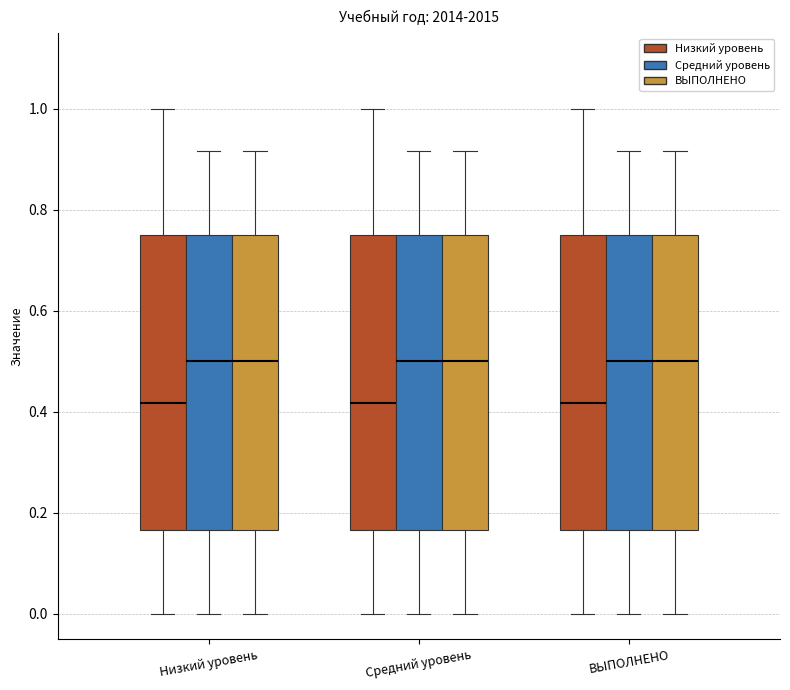

Reading left to right, read every box against the y-axis: the position of its median line, the range the box covers, and the ends of its whiskers. The values are not printed on the chart, so give them approximately, as read against the axis.

Низкий уровень (Низкий уровень): median 0.42, box 0.16 to 0.76, whiskers 0.00 to 1.00
Низкий уровень (Средний уровень): median 0.50, box 0.16 to 0.76, whiskers 0.00 to 0.92
Низкий уровень (ВЫПОЛНЕНО): median 0.50, box 0.16 to 0.76, whiskers 0.00 to 0.92
Средний уровень (Низкий уровень): median 0.42, box 0.16 to 0.76, whiskers 0.00 to 1.00
Средний уровень (Средний уровень): median 0.50, box 0.16 to 0.76, whiskers 0.00 to 0.92
Средний уровень (ВЫПОЛНЕНО): median 0.50, box 0.16 to 0.76, whiskers 0.00 to 0.92
ВЫПОЛНЕНО (Низкий уровень): median 0.42, box 0.16 to 0.76, whiskers 0.00 to 1.00
ВЫПОЛНЕНО (Средний уровень): median 0.50, box 0.16 to 0.76, whiskers 0.00 to 0.92
ВЫПОЛНЕНО (ВЫПОЛНЕНО): median 0.50, box 0.16 to 0.76, whiskers 0.00 to 0.92